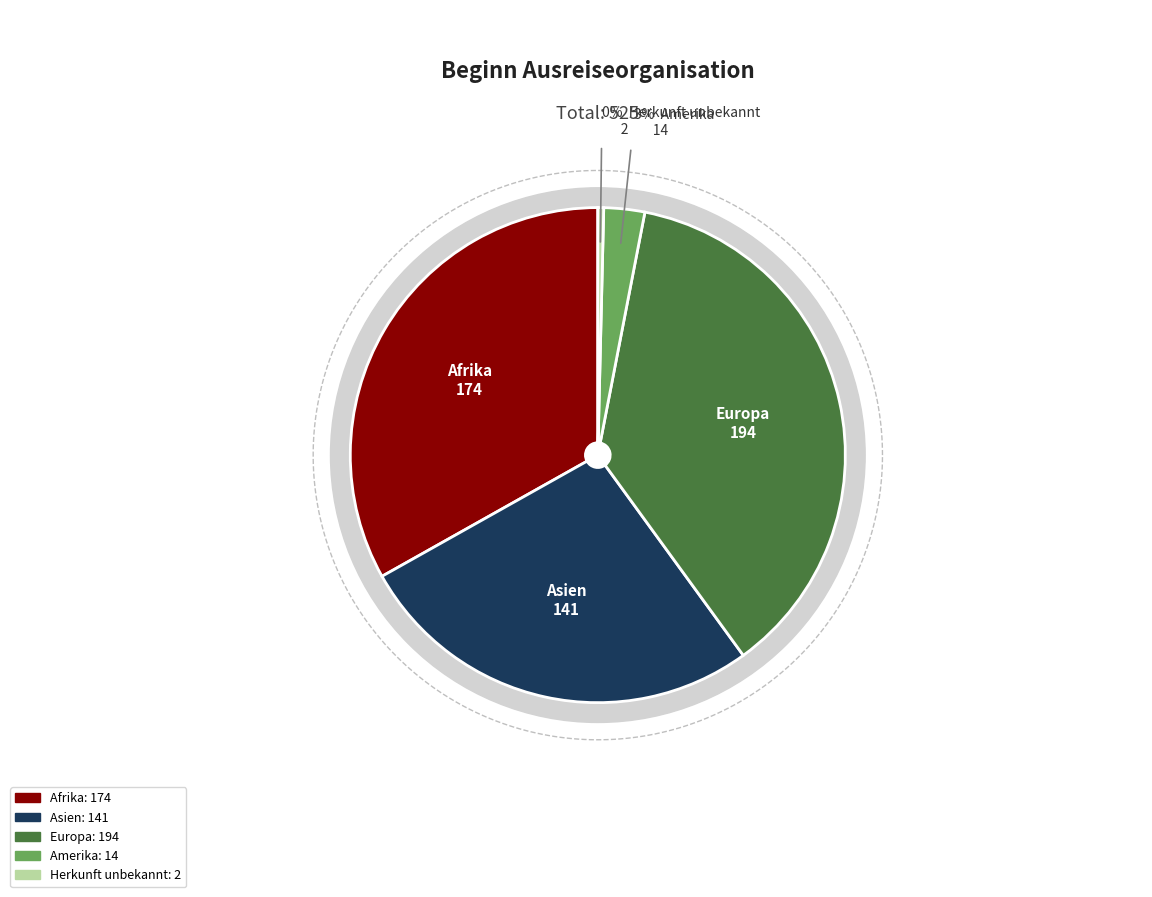

How many slices are in this pie chart?

5